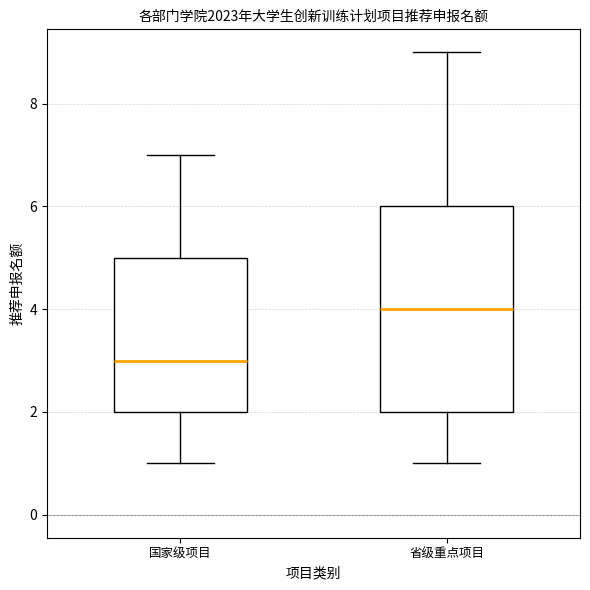

Which box is the tallest, from its lower edge to its upper edge?

省级重点项目